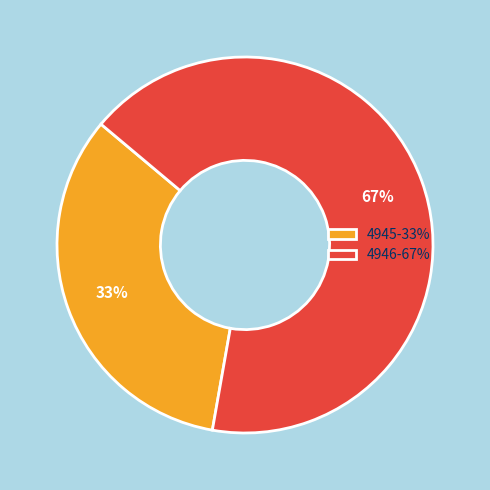

To the nearest percent, what is the average slice percentage?

50%